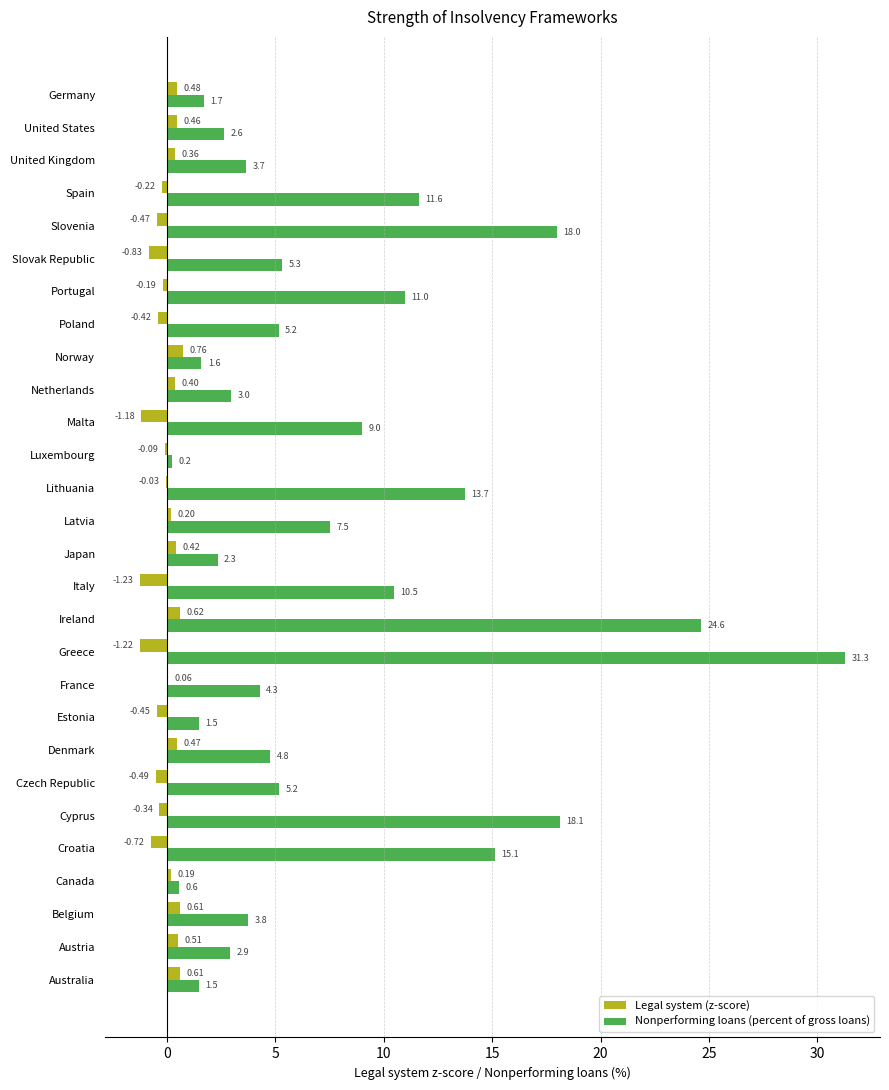

At which label does Nonperforming loans (percent of gross loans) reach its peak?

Greece